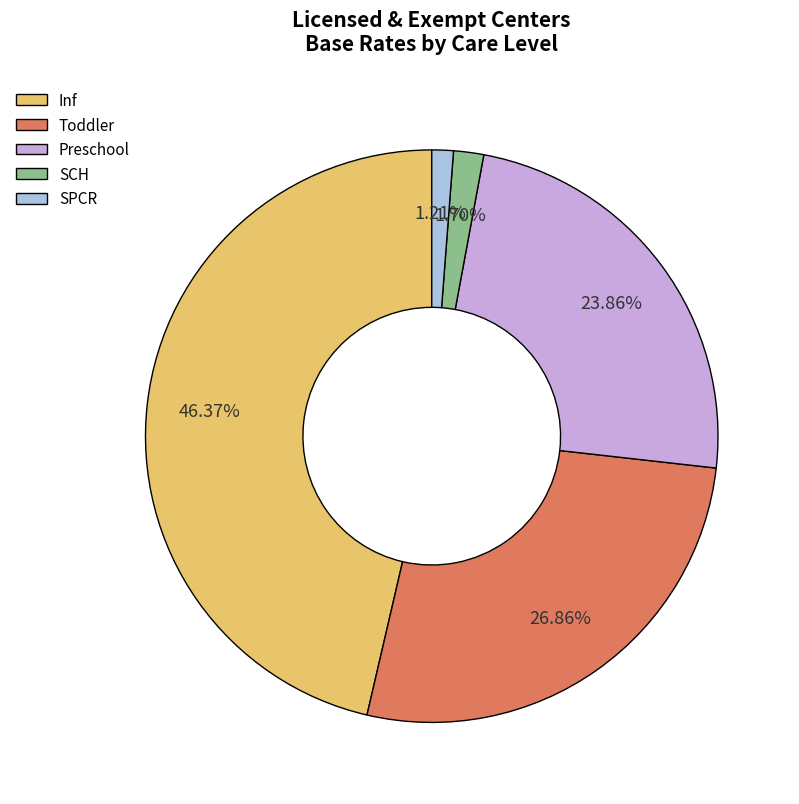

True or false: SCH accounts for 2% of the total.

True